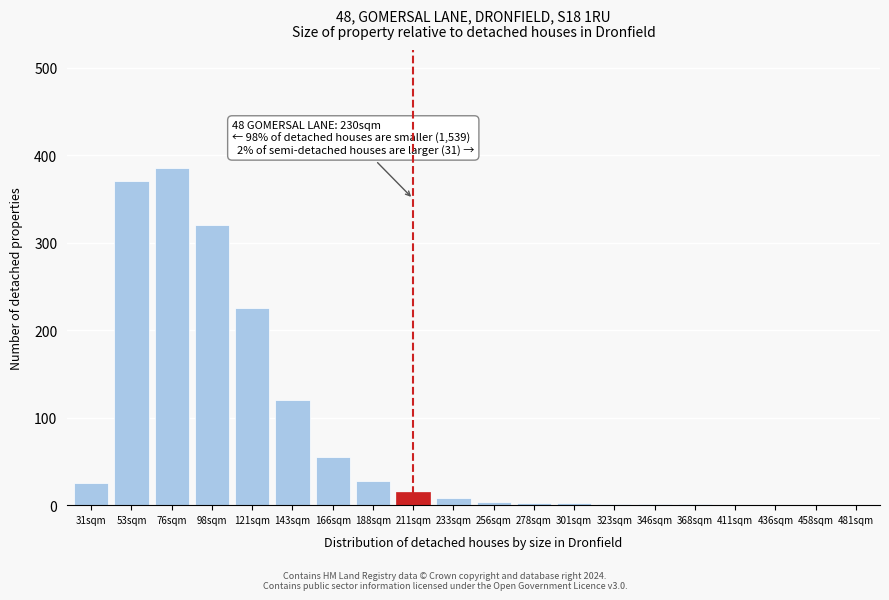

What is the sum of all values?

1563